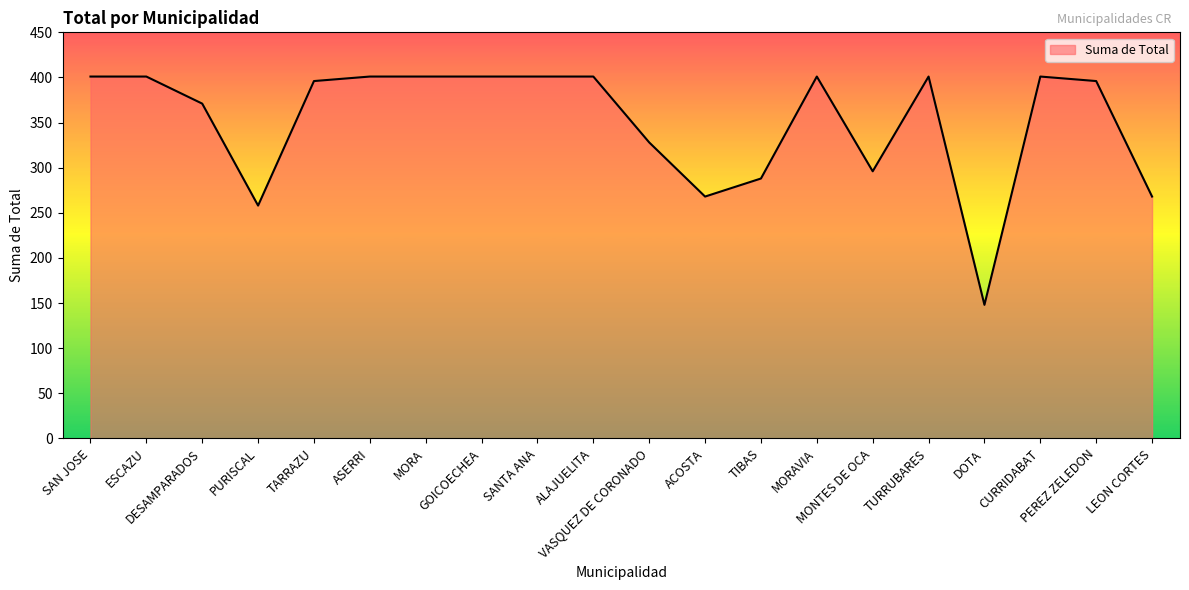

The value at CURRIDABAT is 681. True or false?

False